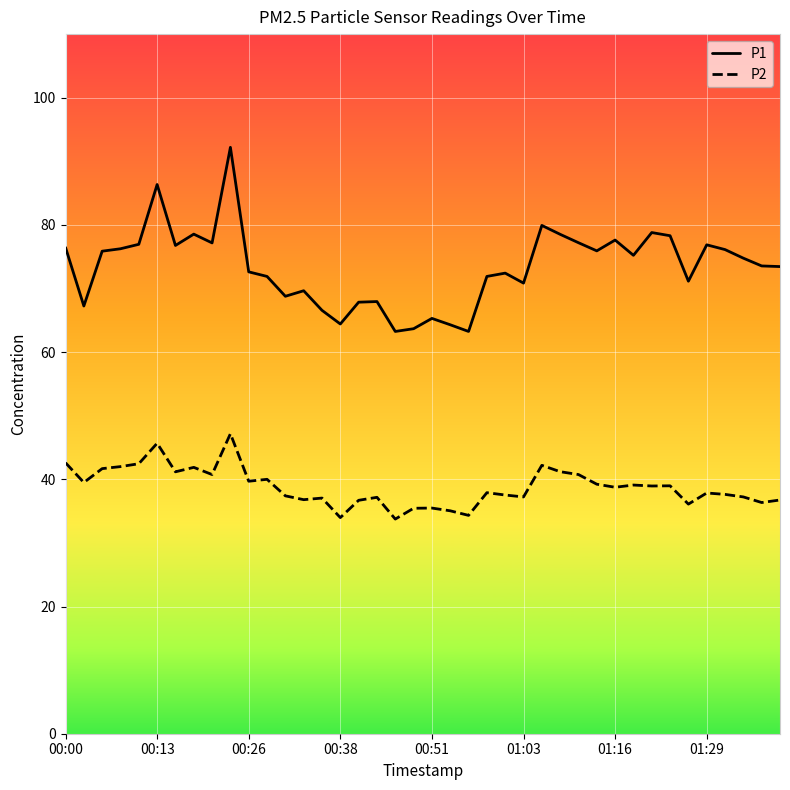

Which series has the largest range (max minus min)?

P1